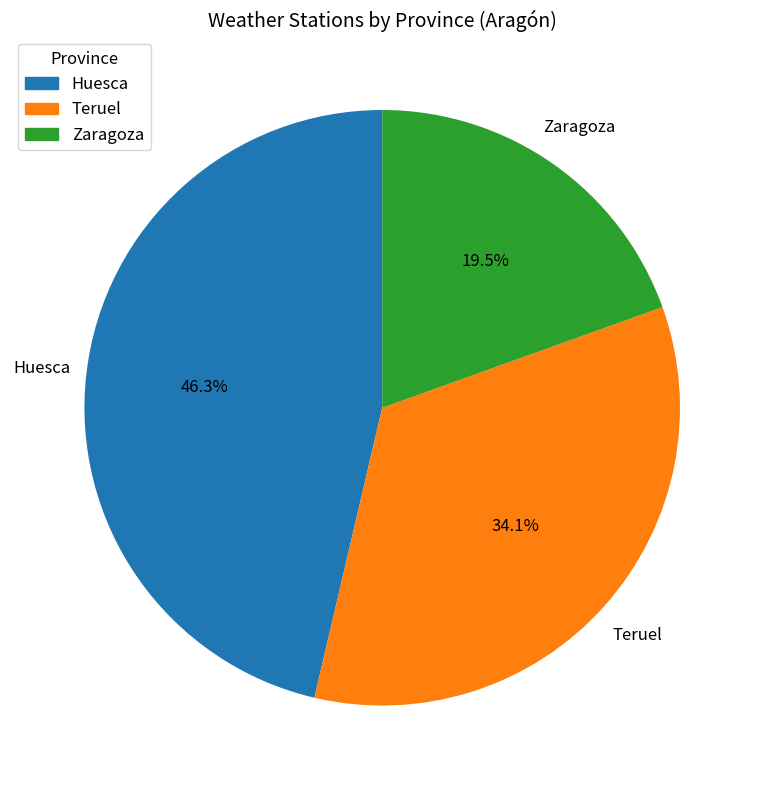

Is the sum of Zaragoza and Teruel greater than half?

Yes